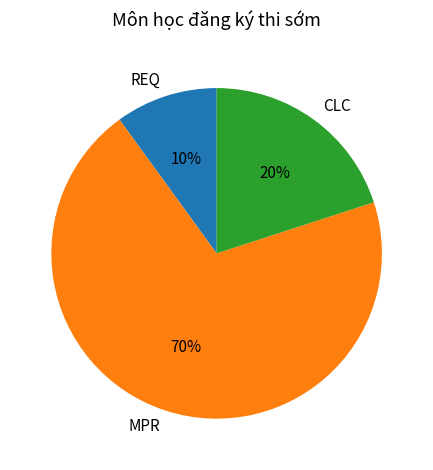

Is MPR the majority of the pie?

Yes